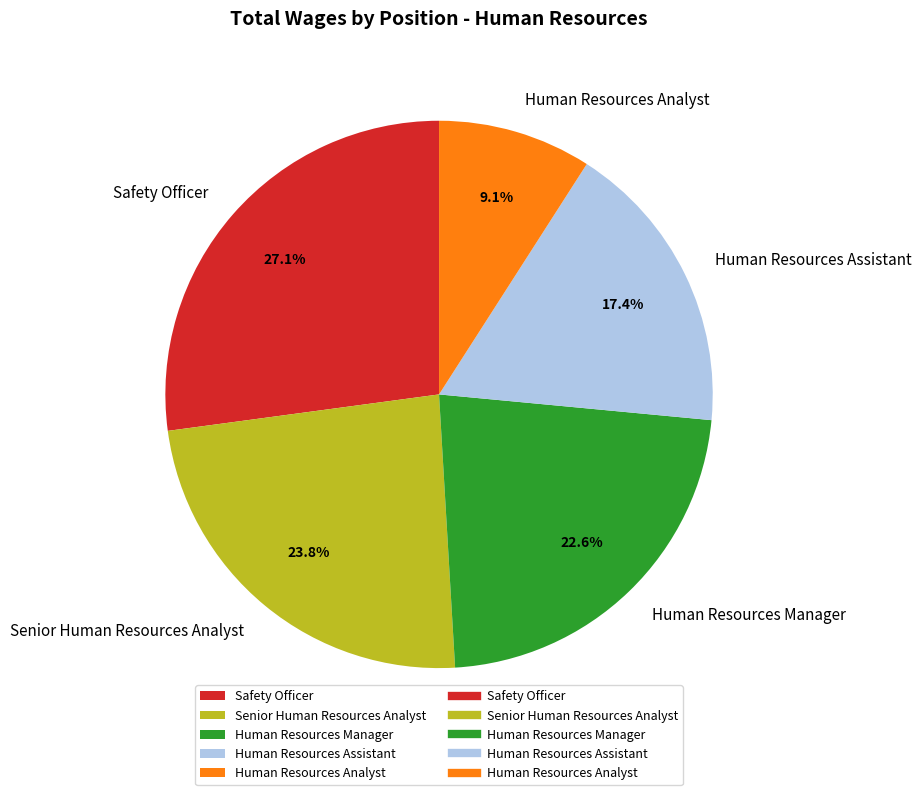

Which category has the biggest portion of the pie?

Safety Officer